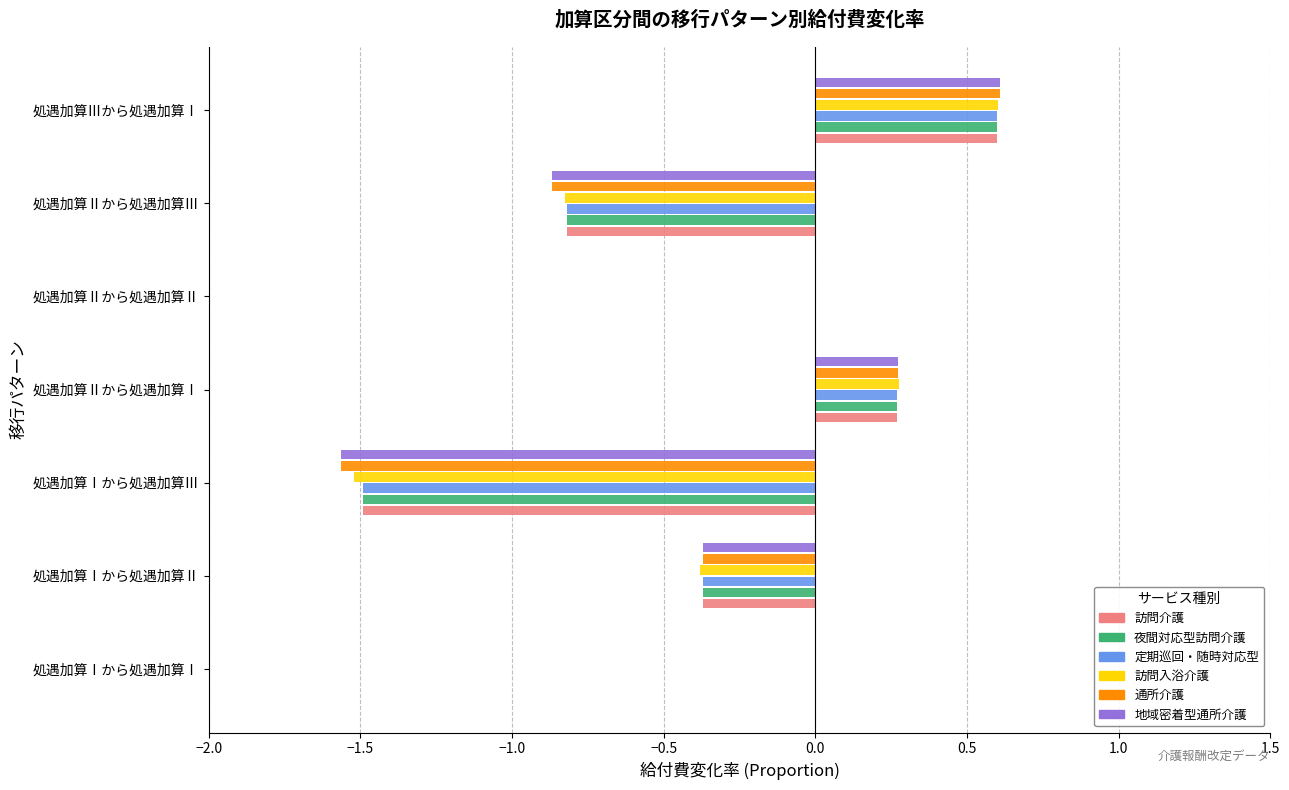

At which category is the sum across all series the highest?

処遇加算Ⅲから処遇加算Ⅰ